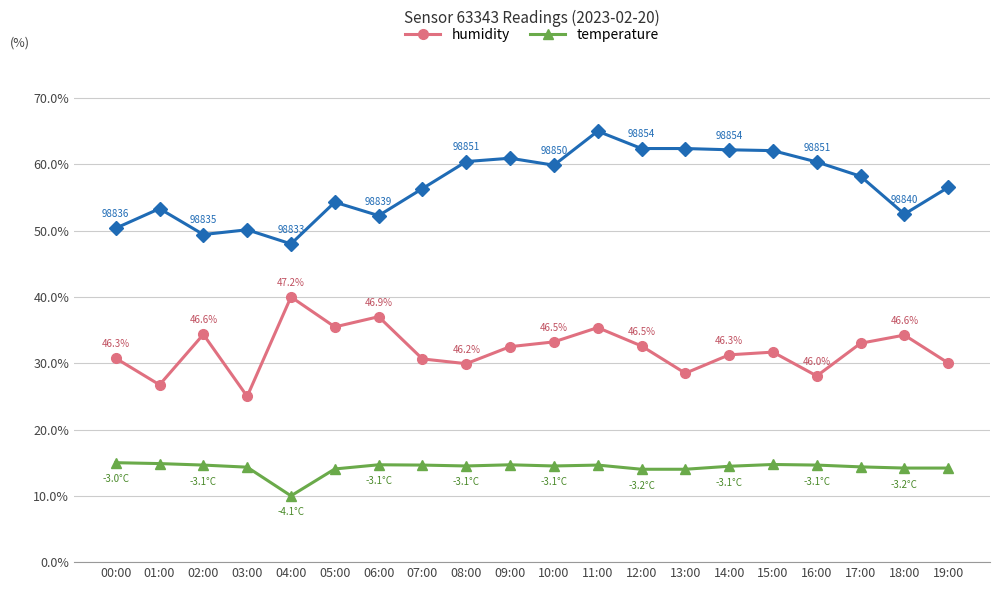

At which category is the sum across all series the highest?

11:00